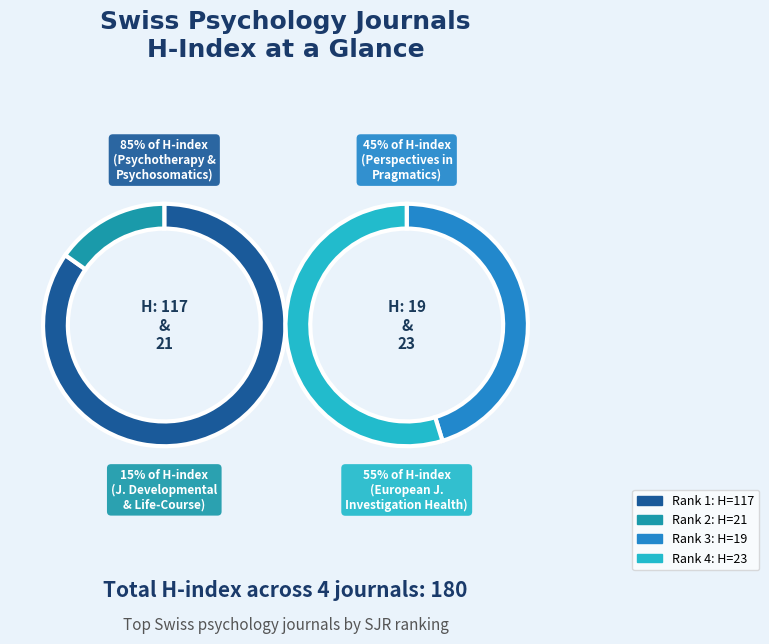

Which category has the biggest portion of the pie?

Psychotherapy and Psychosomatics